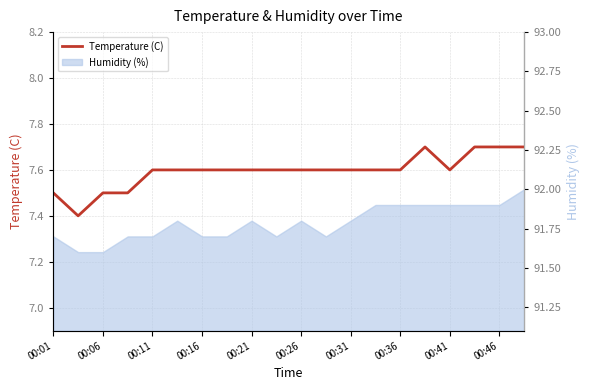

How many lines are shown in the chart?

1